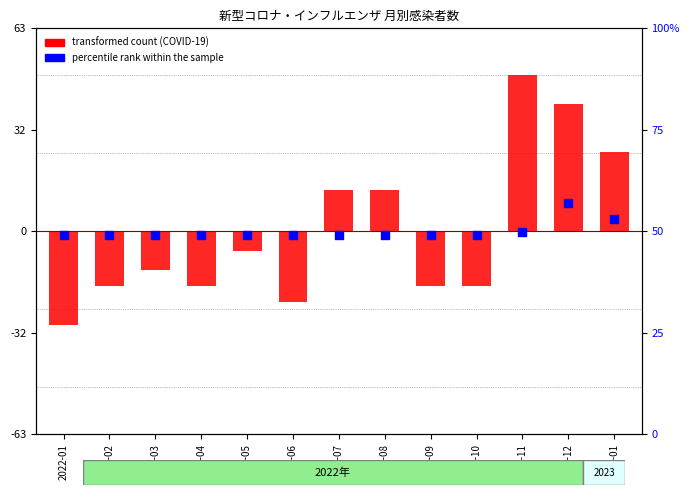

Which series has the largest total across all categories?

percentile rank within the sample (Influenza)